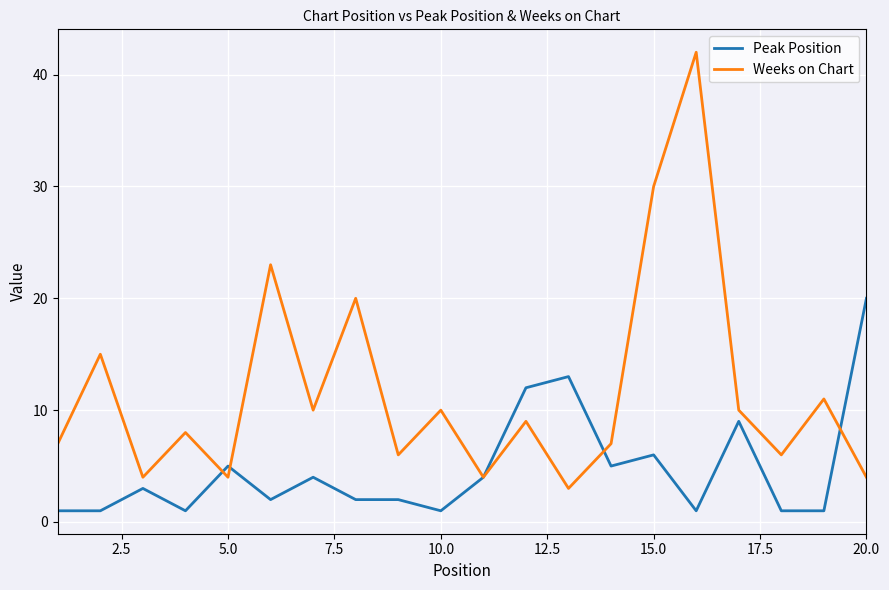

Which series has the largest total across all categories?

Weeks on Chart